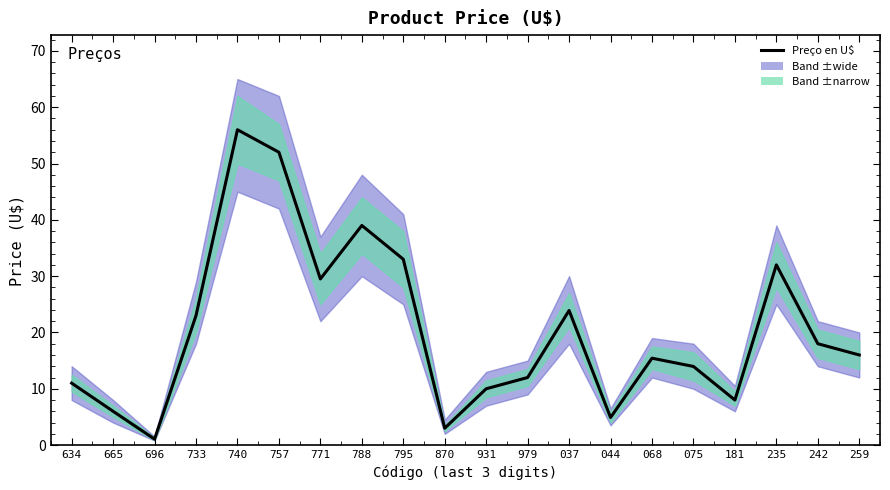

Reading right to left, what are all the values shown in this chart?

16.0	18.0	32.0	8.0	14.0	15.4	4.9	23.9	12.0	10.0	3.0	33.0	39.0	29.5	52.0	56.0	23.0	1.1	6.0	11.0